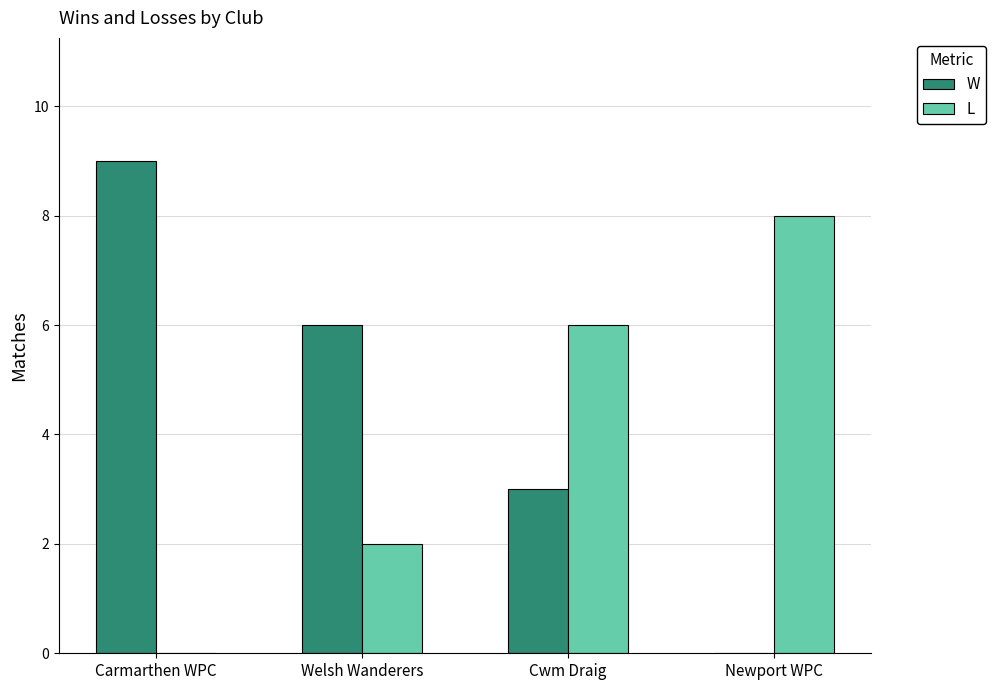

What is the greatest value displayed?

9